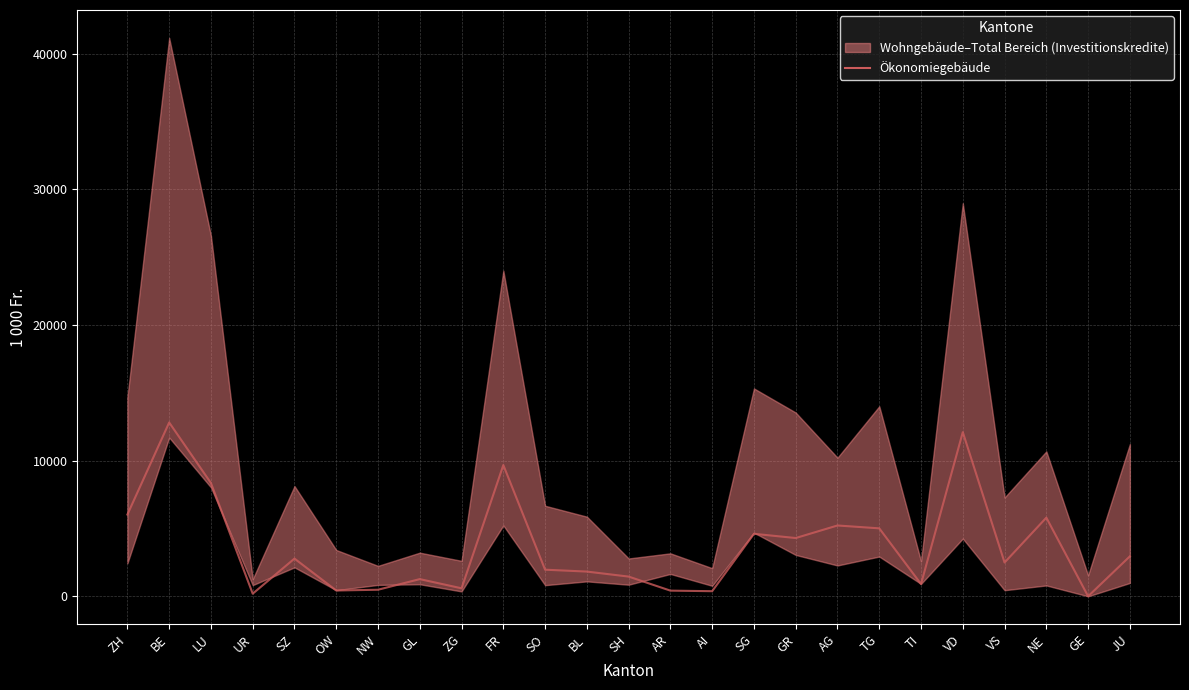

What is the change in value from ZH to ZG?

-5437